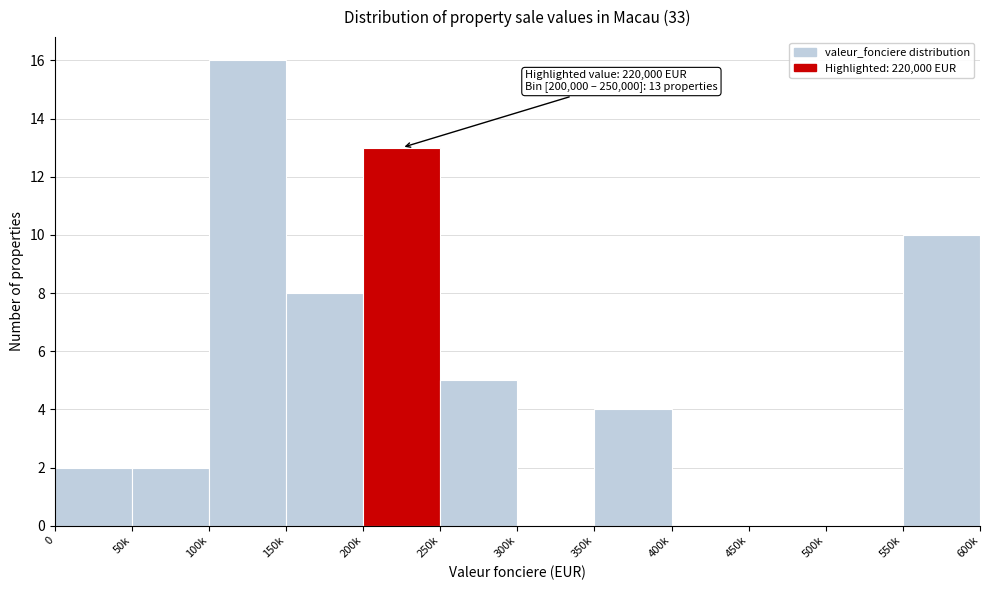

Reading right to left, extract all data points from this chart.

550k=10	500k=0	450k=0	400k=0	350k=4	300k=0	250k=5	200k=13	150k=8	100k=16	50k=2	0=2